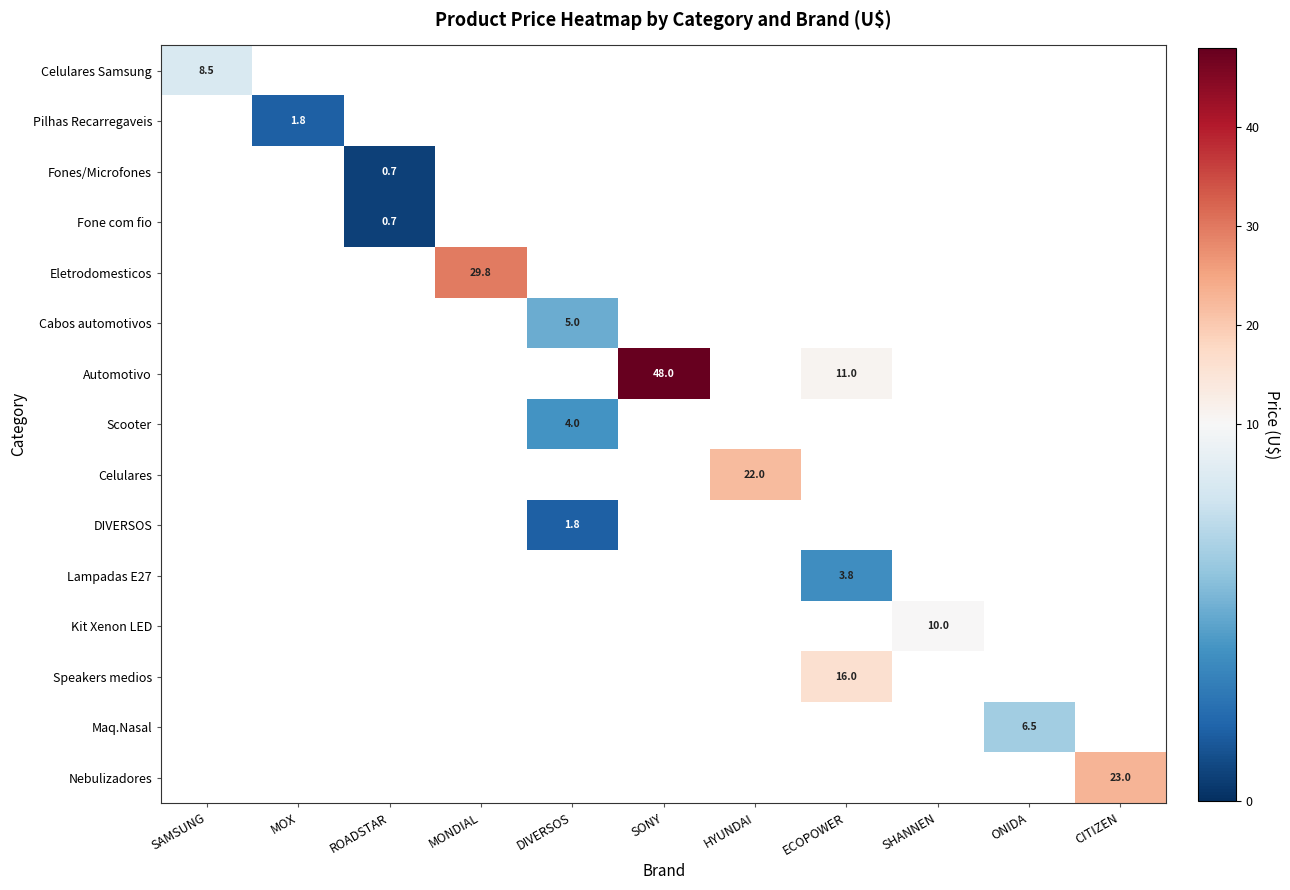

How many values in Cabos automotivos are above zero?

1